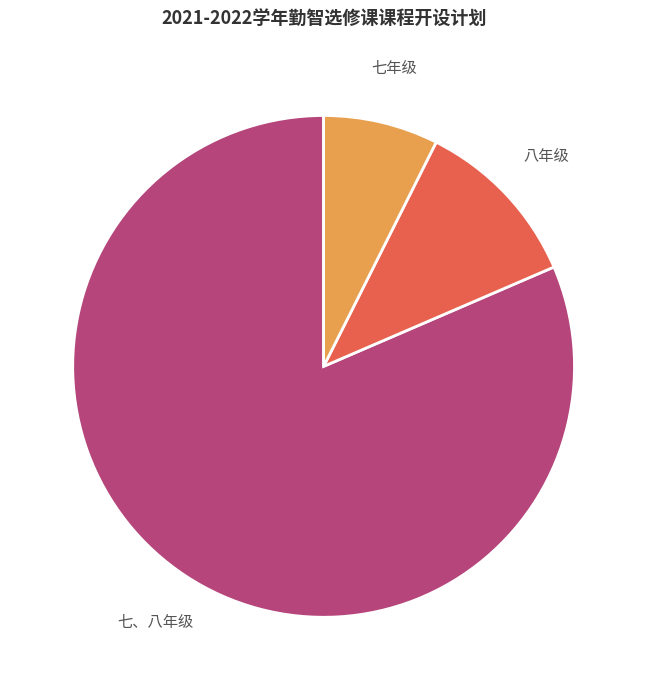

Is there a majority slice in this chart?

Yes